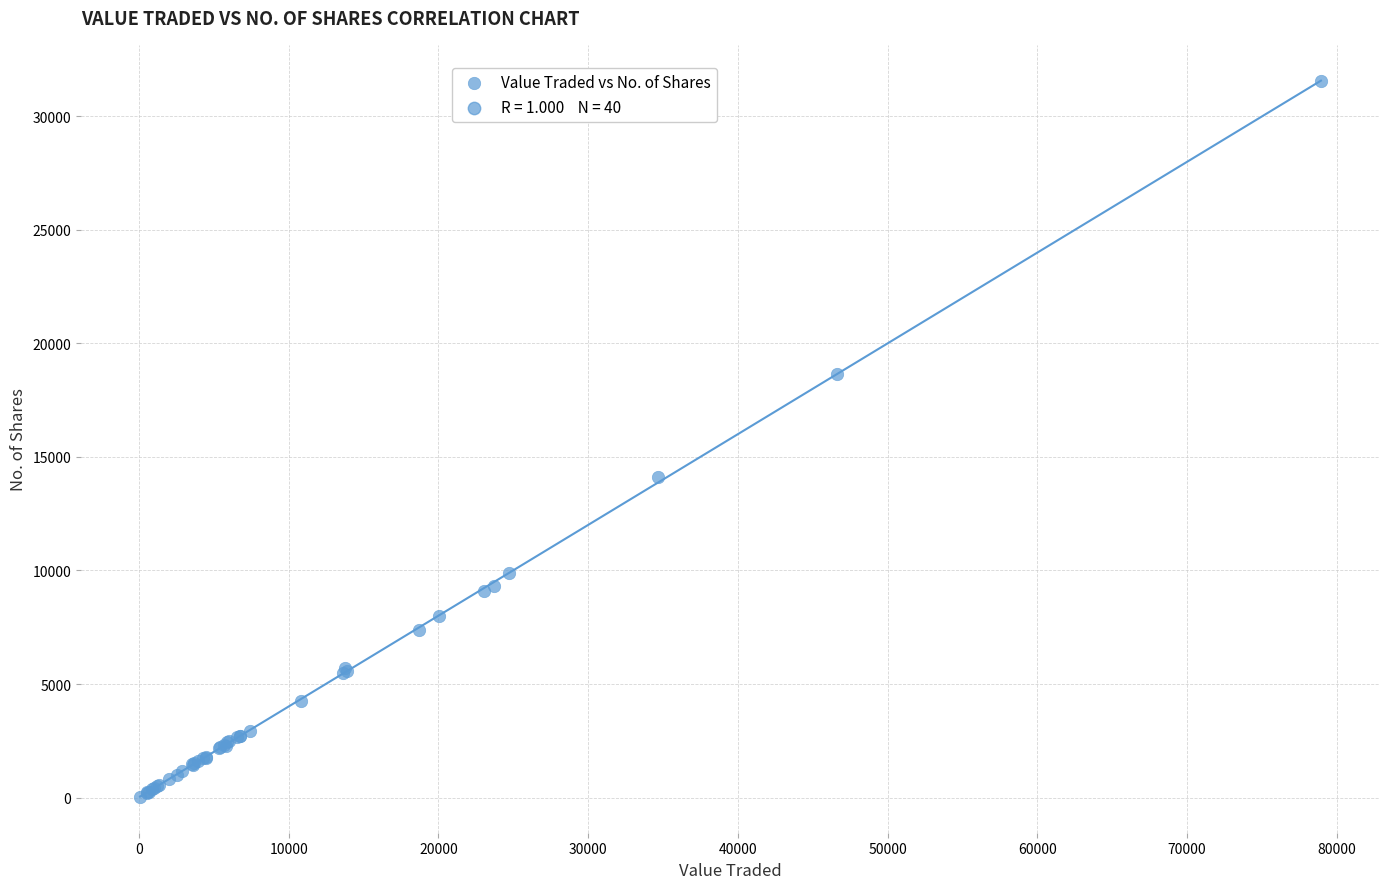

What Y value in the scatter plot is closest to 15790?

14101